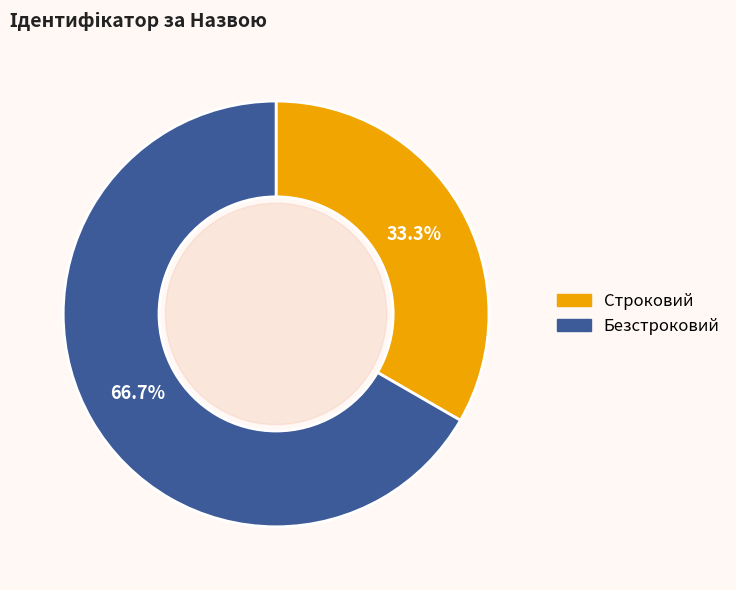

Between Безстроковий and Строковий, which is larger?

Безстроковий